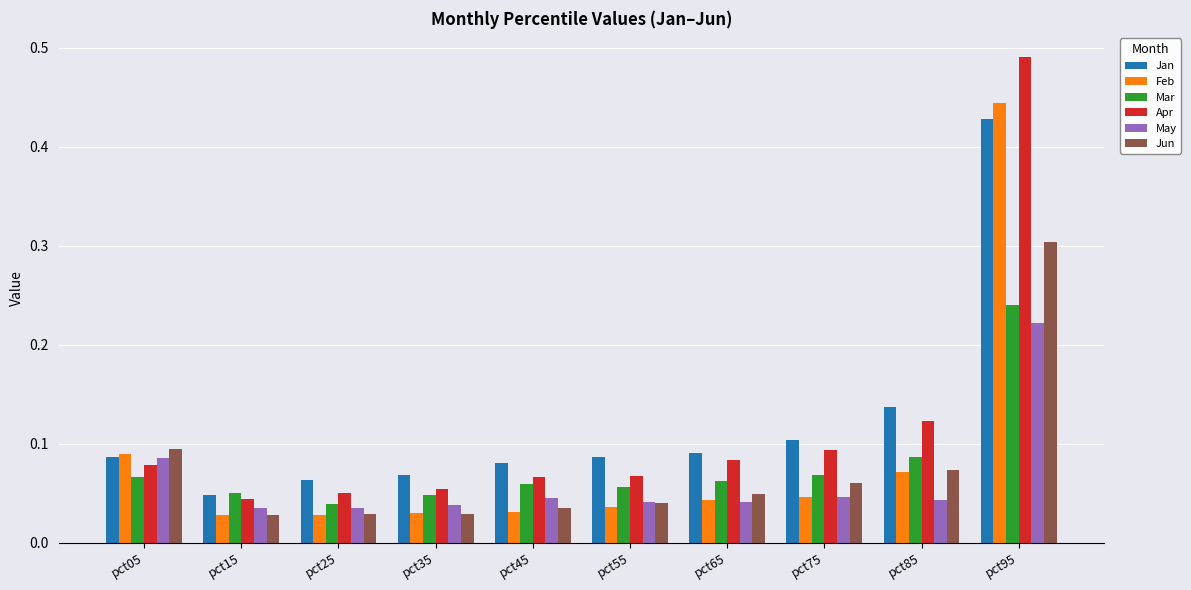

Is the value of Jun at pct35 greater than the value of Mar at pct85?

No